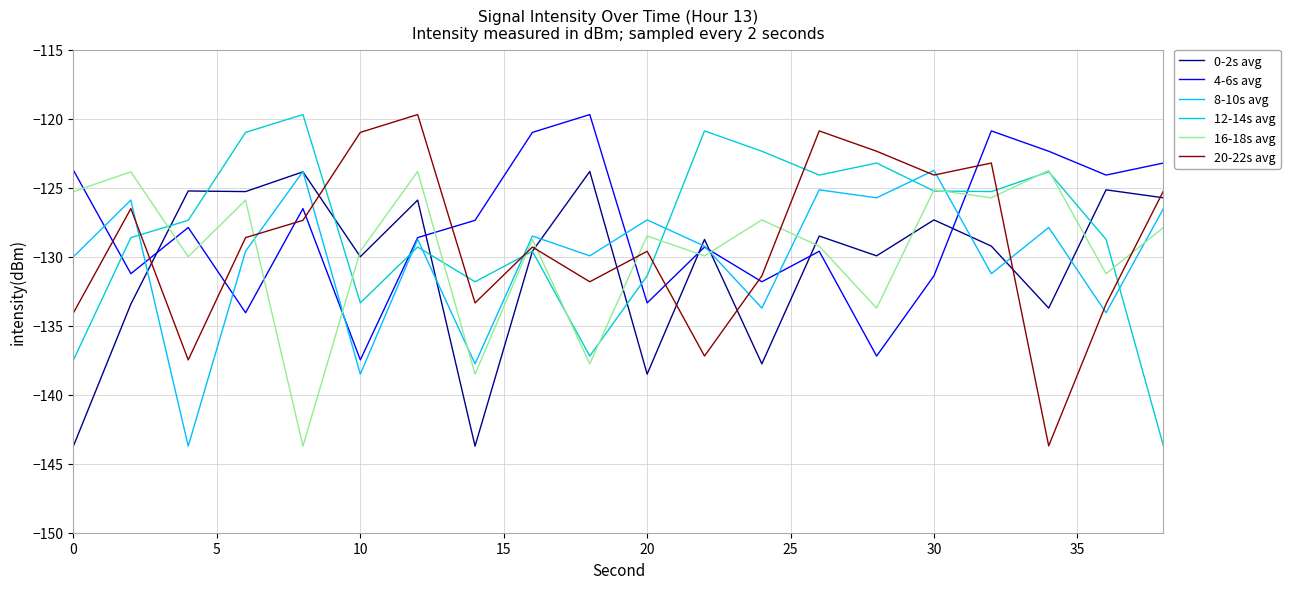

What are all the series names shown in the legend?

0-2s avg, 4-6s avg, 8-10s avg, 12-14s avg, 16-18s avg, 20-22s avg